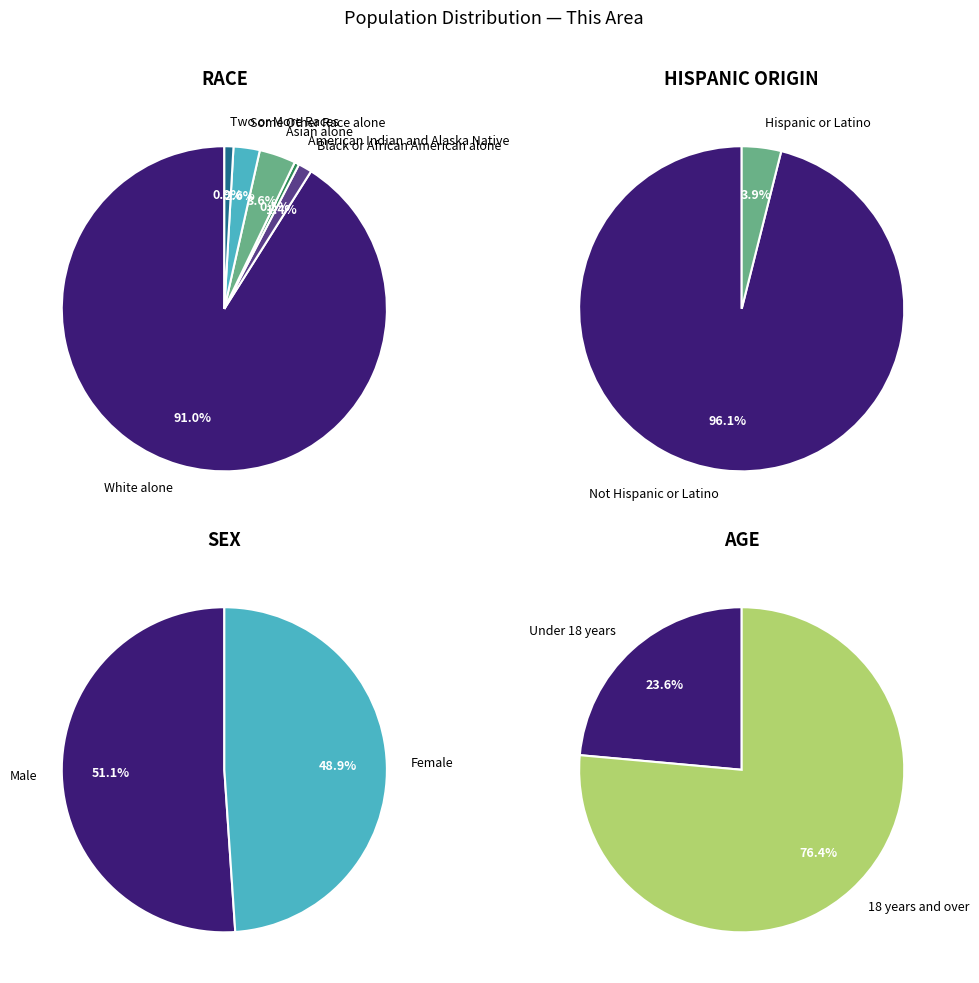

What is the ratio of the value at Some Other Race alone to the value at American Indian and Alaska Native?

5.6